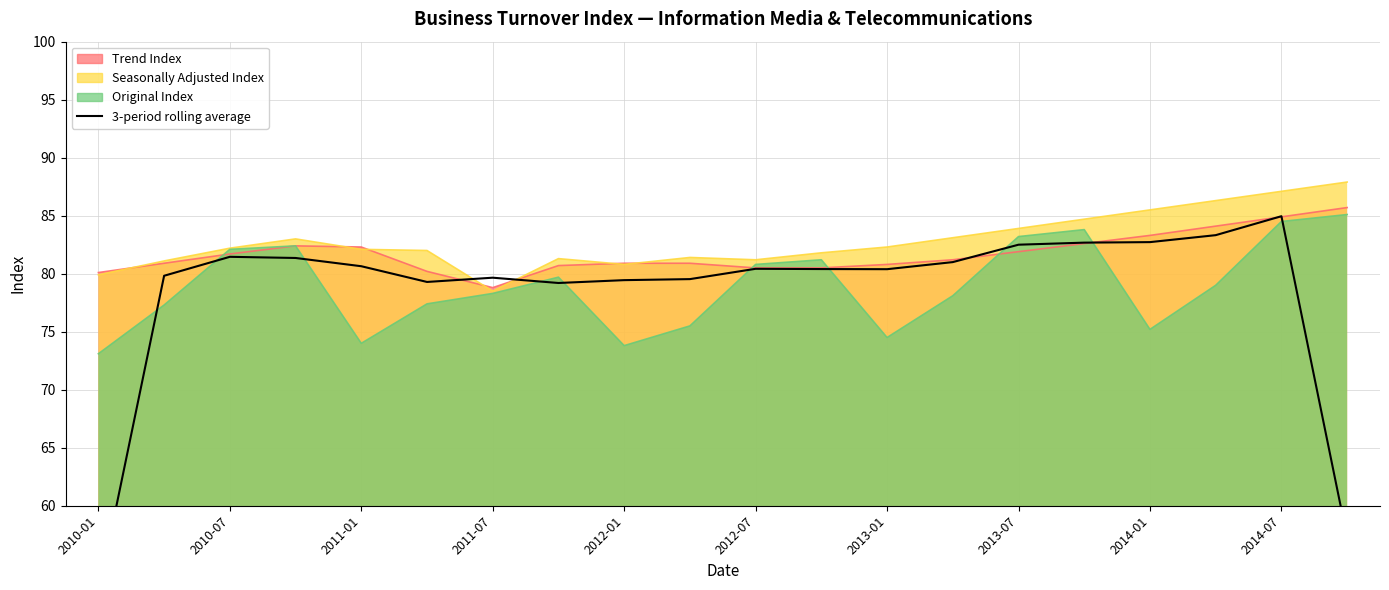

The chart shows a value of 118.6 at 2013-07. True or false?

False